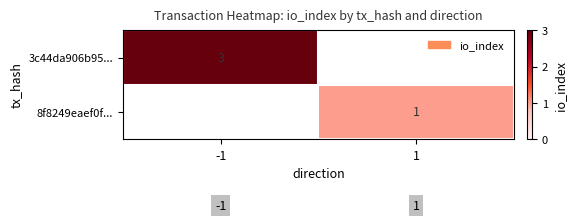

The value of 3c44da906b95... at -1 is 1. True or false?

False